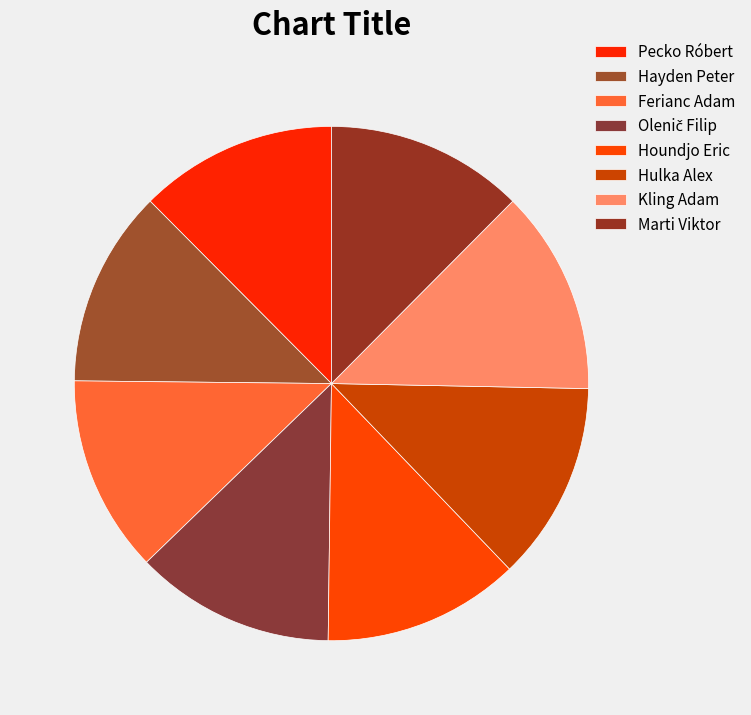

To the nearest percent, what percentage of the pie is Hulka Alex?

13%